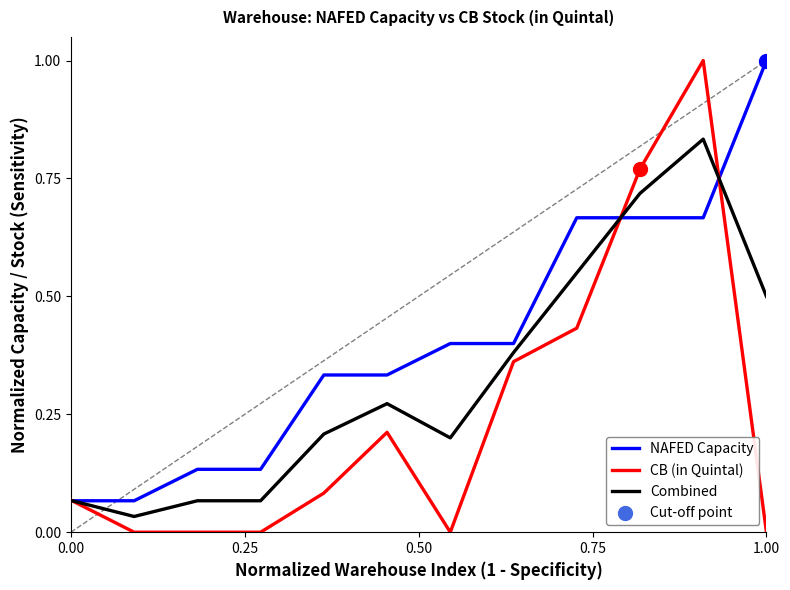

Which series has the largest total across all categories?

NAFED Capacity